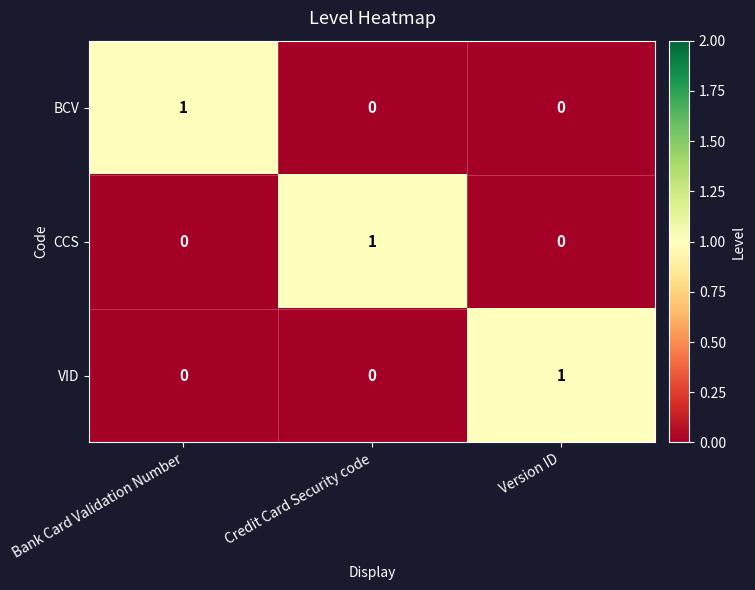

Which category has the highest value in the BCV series?

Bank Card Validation Number